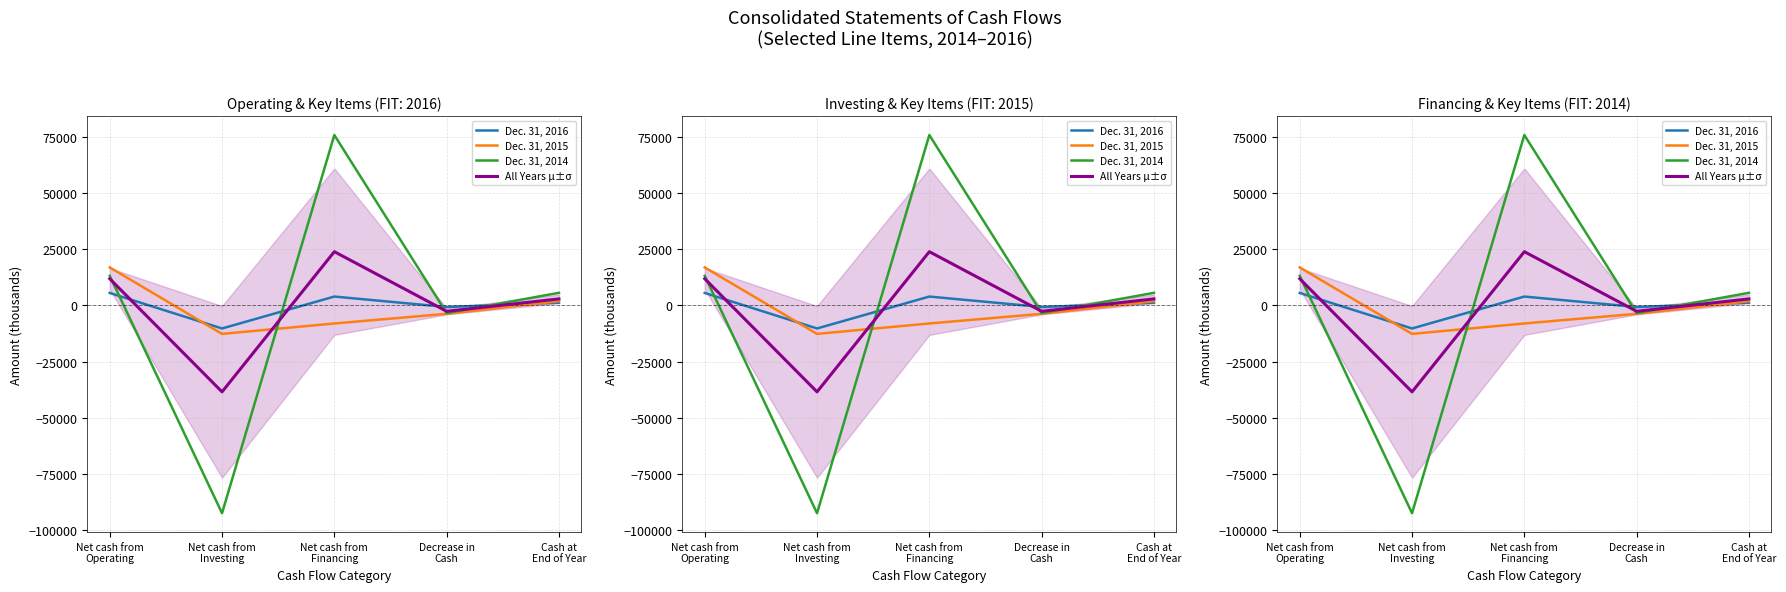

Which has a higher value, Net cash from
Operating or Cash at
End of Year?

Net cash from
Operating